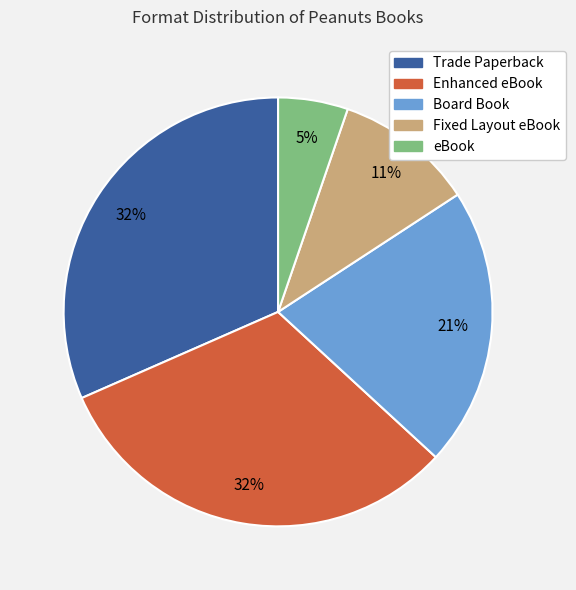

Is it true that Fixed Layout eBook is 1% of the pie?

False